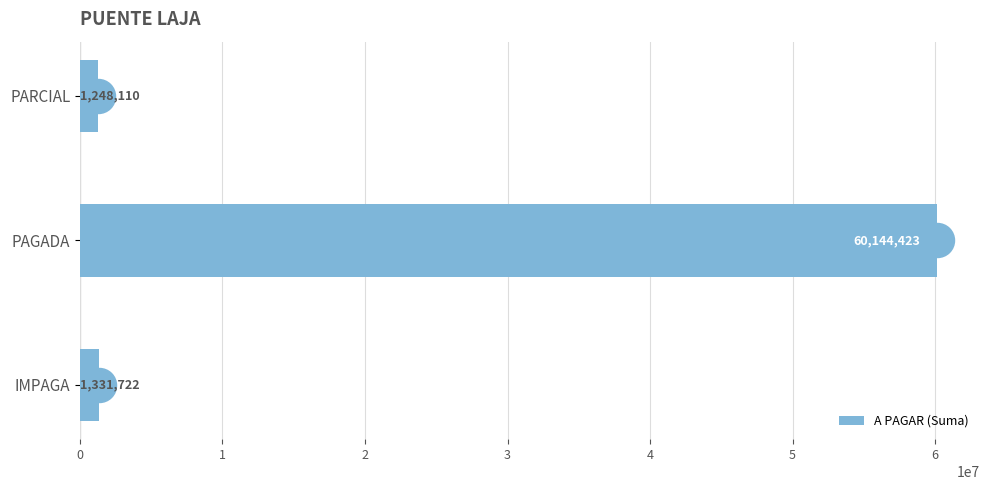

What is the difference between the maximum and second lowest values in the A PAGAR (Suma) series?

58812701